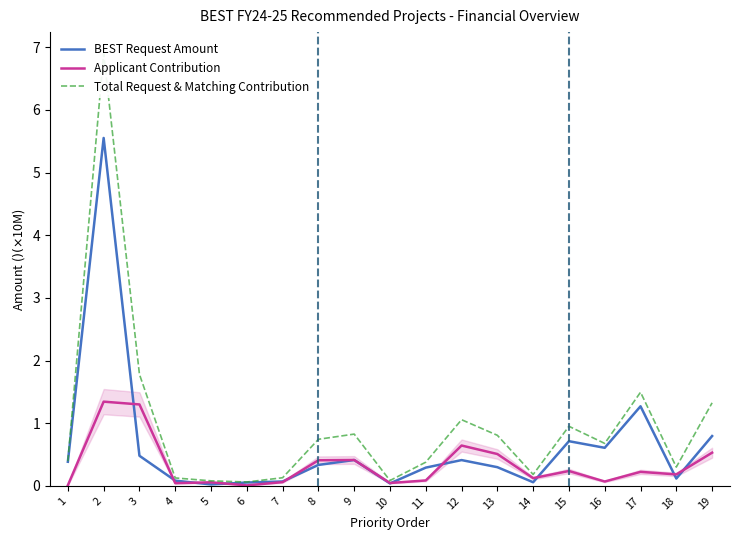

True or false: BEST Request Amount and Total Request & Matching Contribution cross at least once.

False